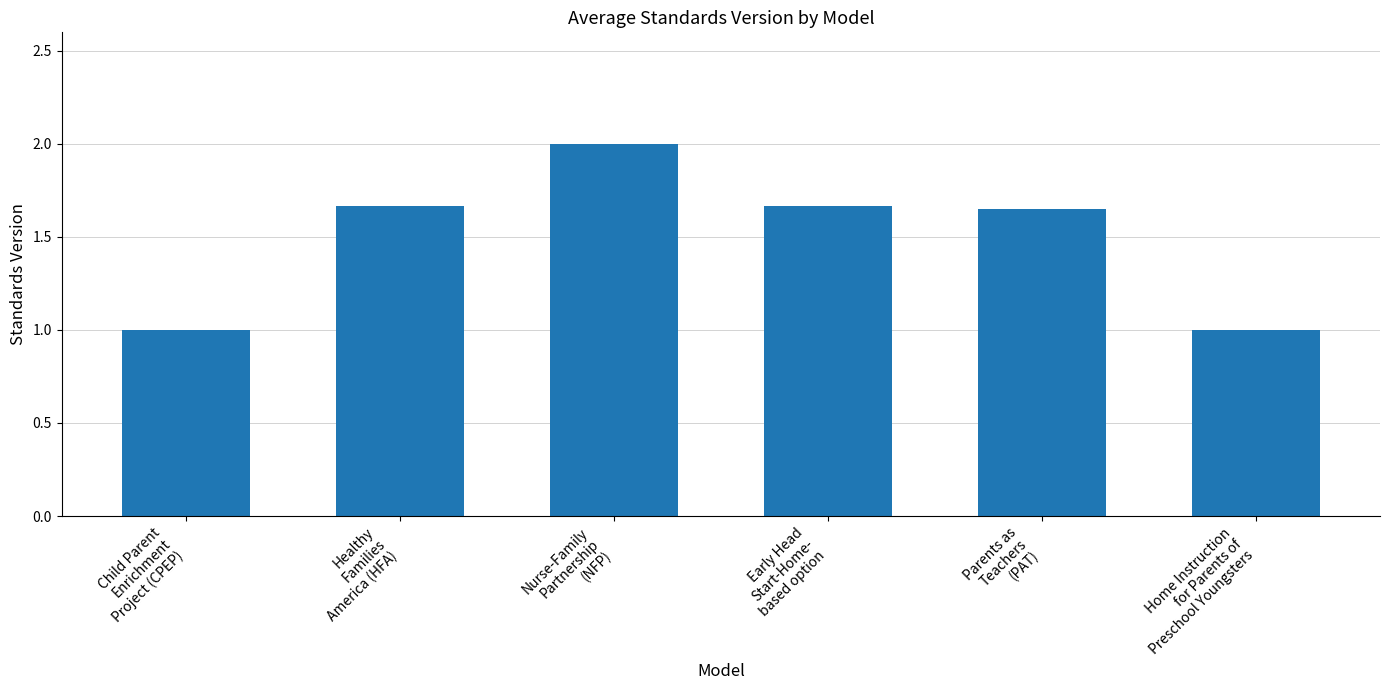

What is the difference between the maximum and second lowest values?

1.0